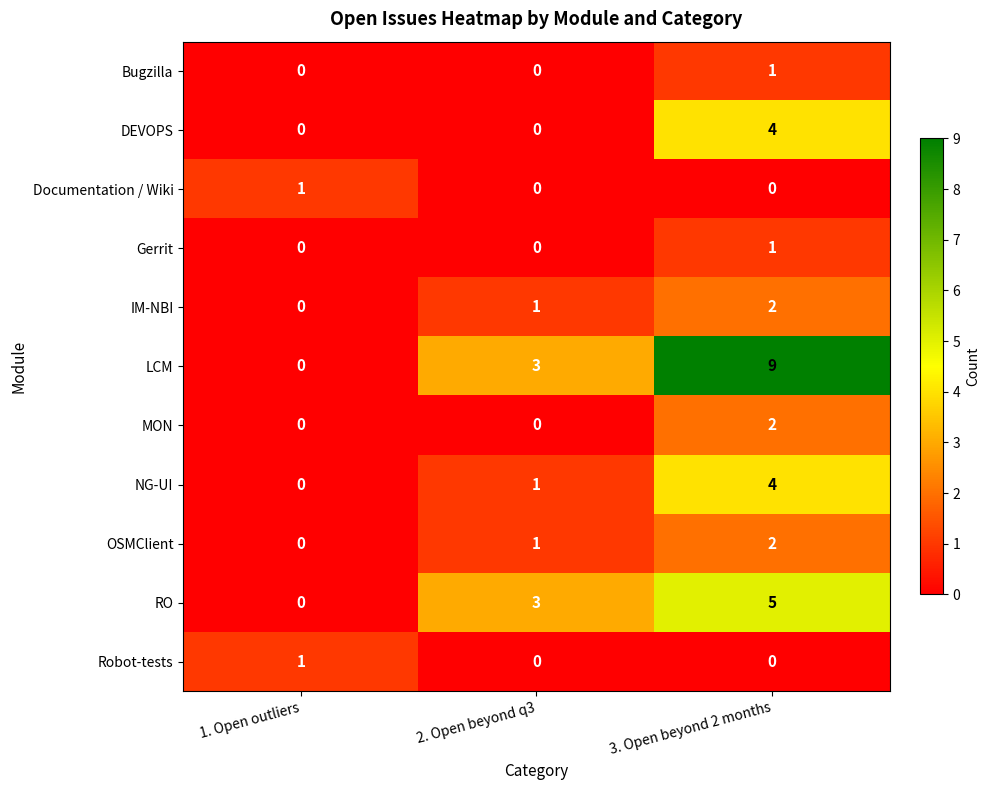

Count the NG-UI values in the range 0 to 4.

3